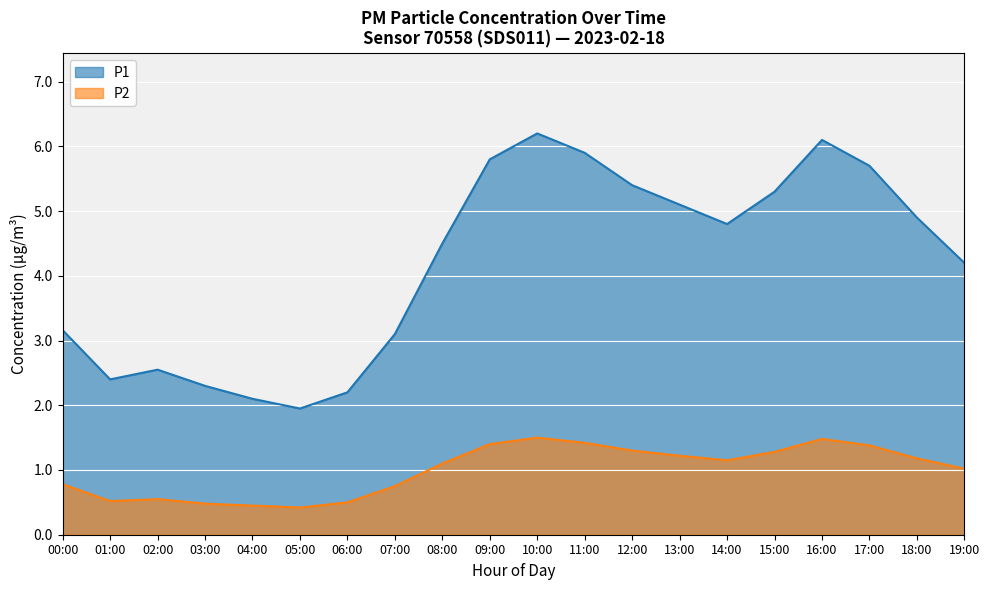

Read the P1 value at 04:00.

2.1